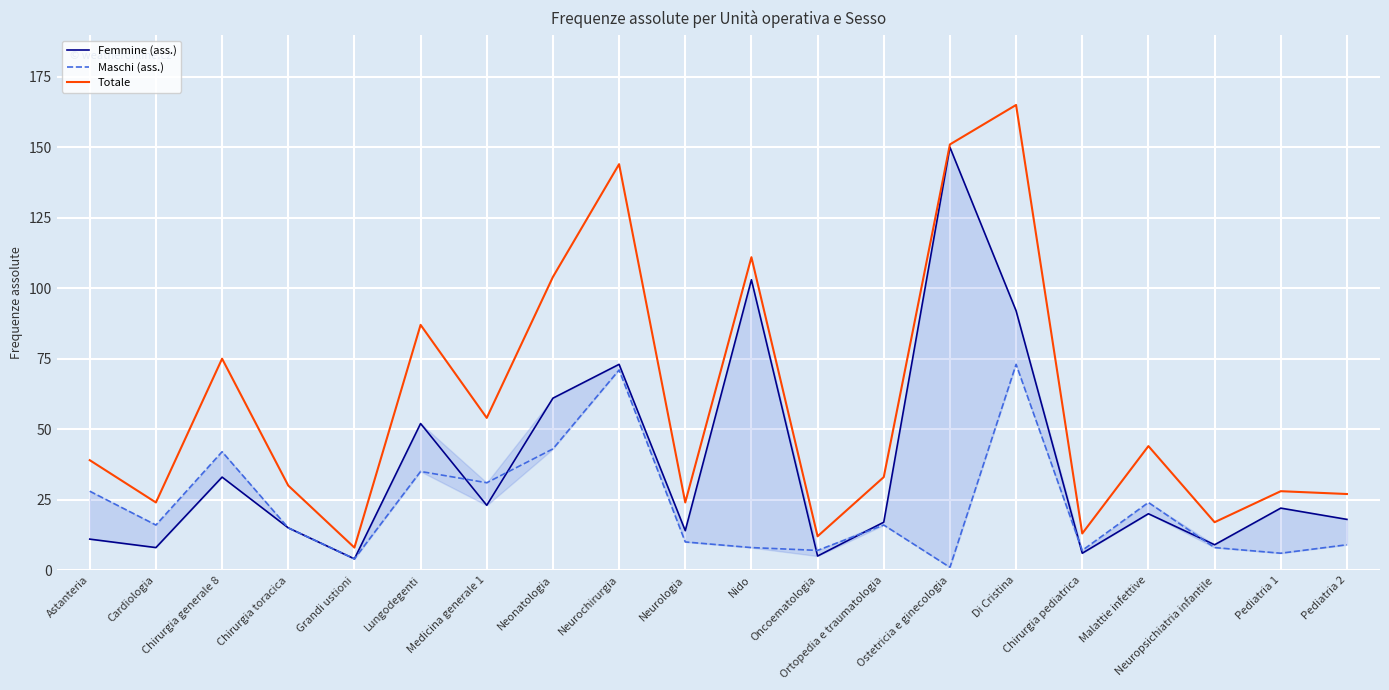

What position from the left is Chirurgia generale 8?

3